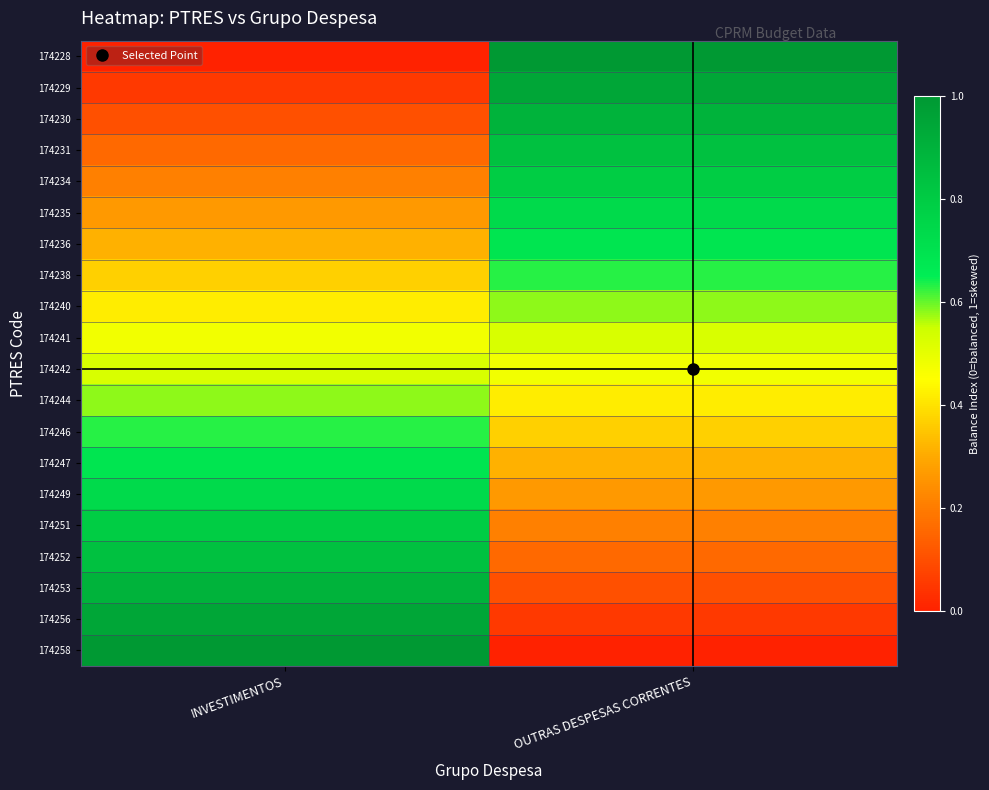

Rank the series at INVESTIMENTOS from highest to lowest value.

174258, 174256, 174253, 174252, 174251, 174249, 174247, 174246, 174244, 174242, 174241, 174240, 174238, 174236, 174235, 174234, 174231, 174230, 174229, 174228